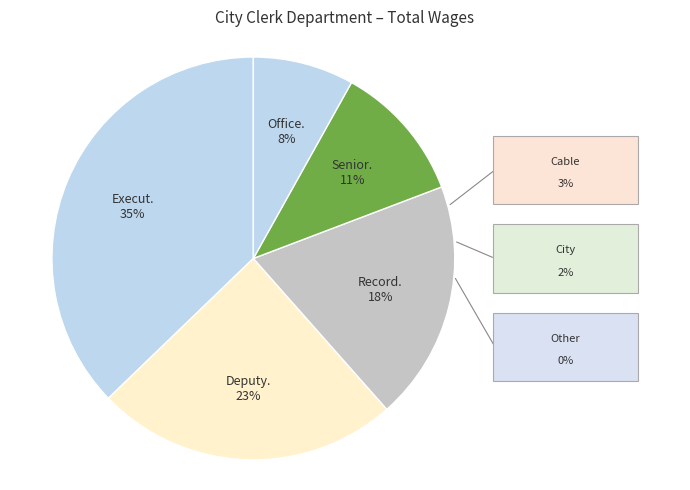

True or false: Records Management Coordinator accounts for 10% of the total.

False